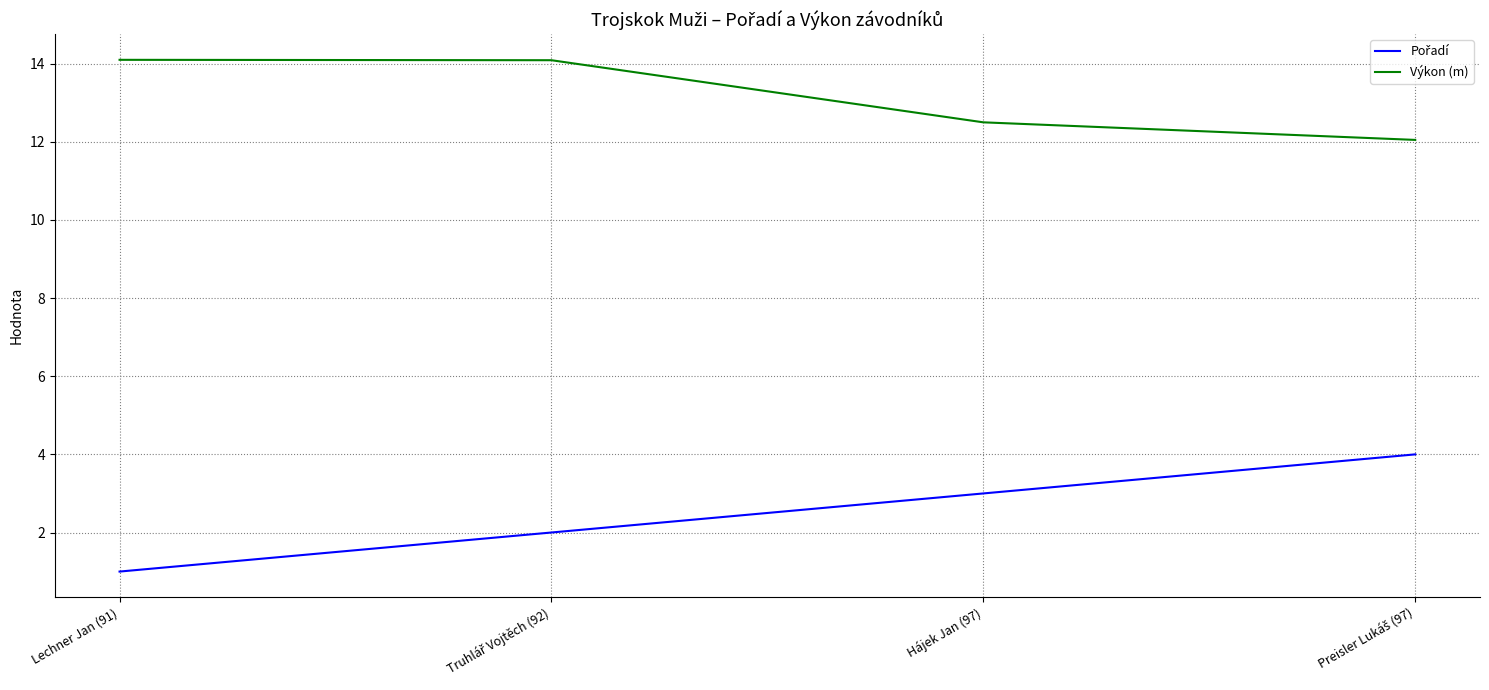

What is the spread (max minus min) of values at Hájek Jan (97)?

9.5